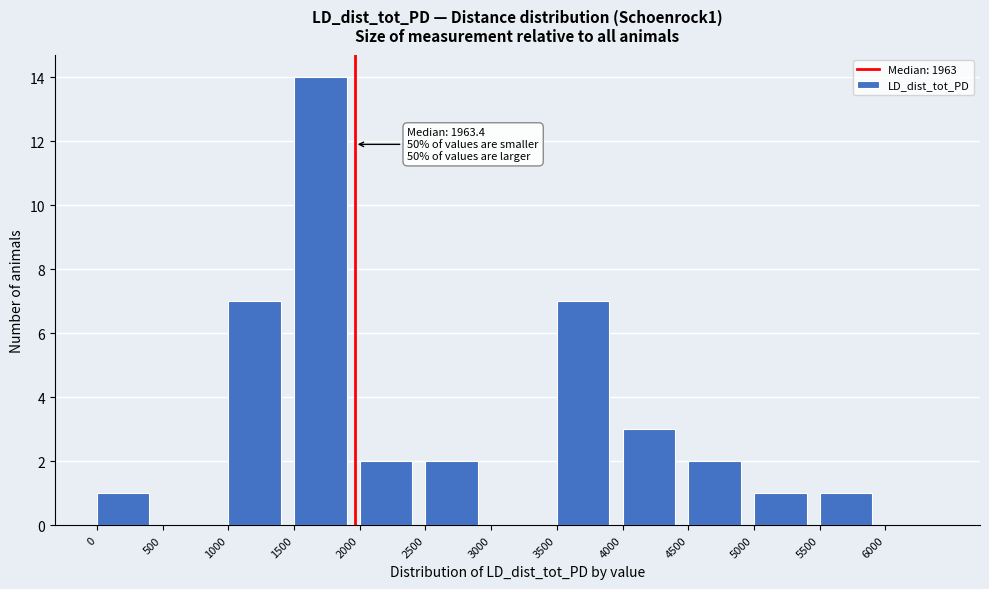

Over which range of the x-axis is the bar tallest?

1500 to 2000